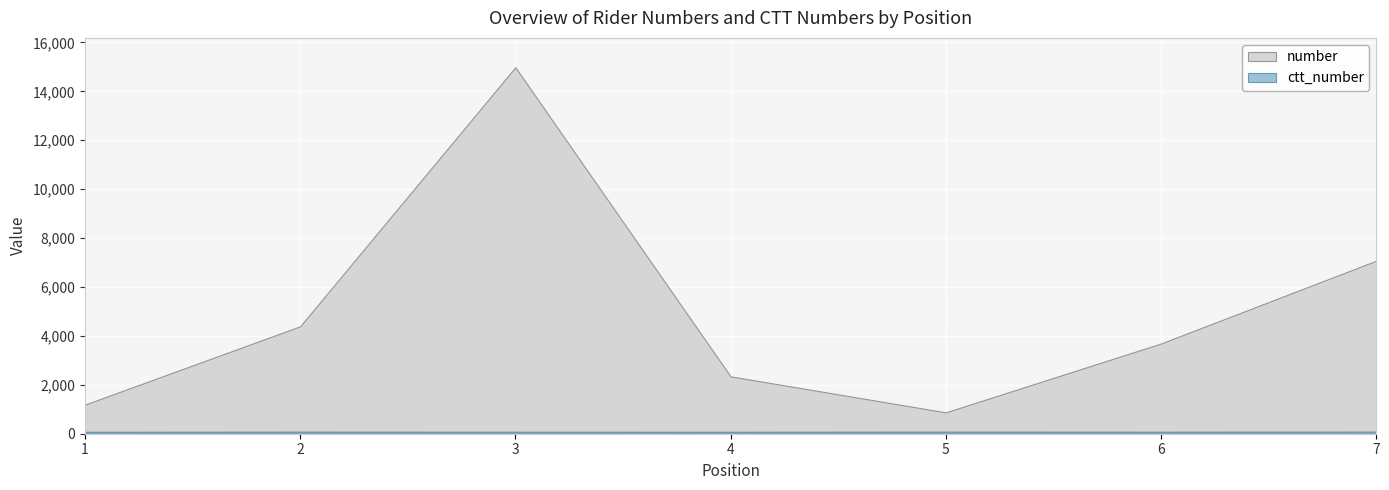

The number series shows 48 at 2. True or false?

False